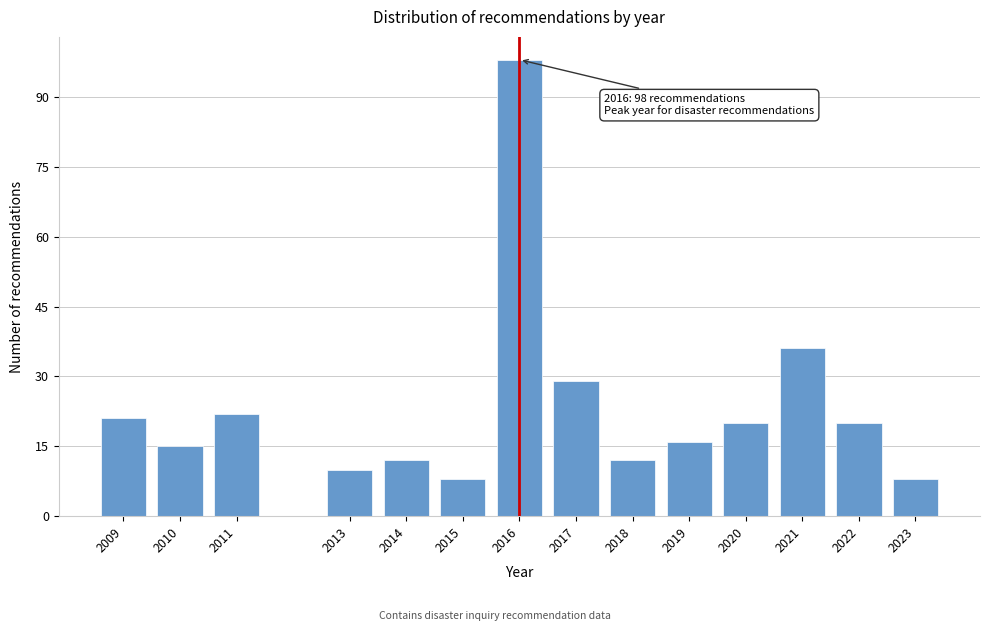

Reading left to right, extract all data points from this chart.

2009=21	2010=15	2011=22	2013=10	2014=12	2015=8	2016=98	2017=29	2018=12	2019=16	2020=20	2021=36	2022=20	2023=8